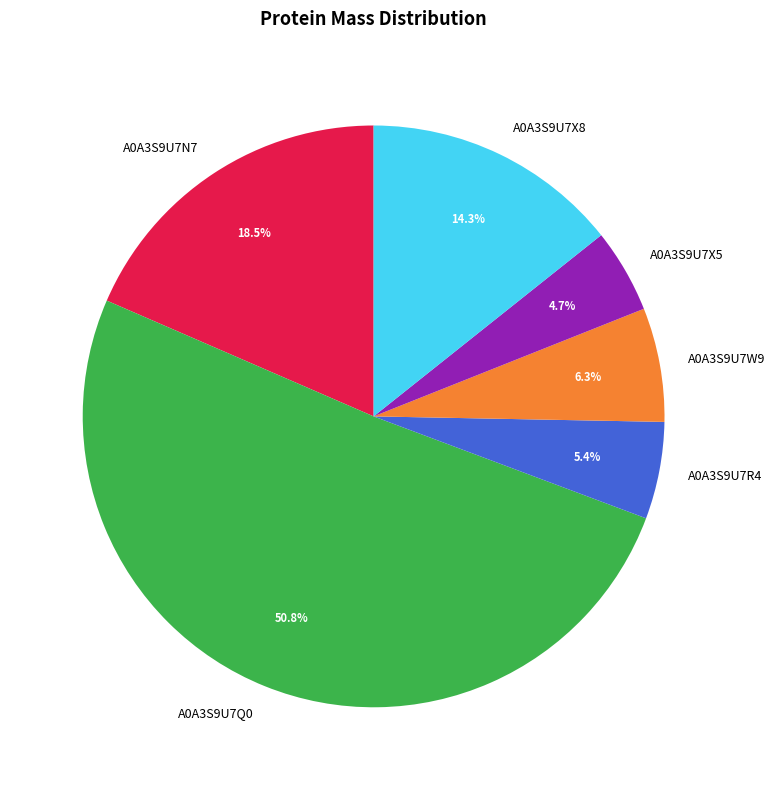

Count the number of slices in the pie.

6